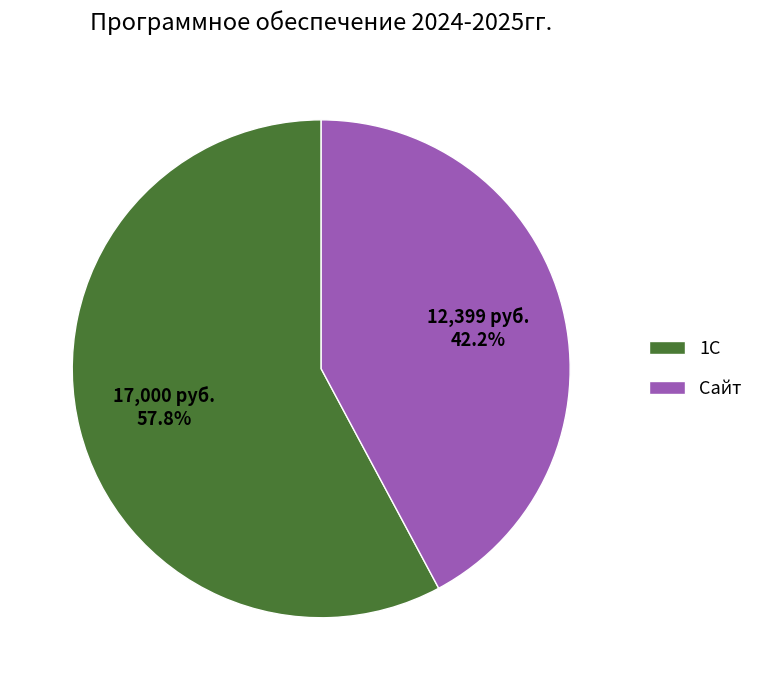

True or false: Сайт accounts for 42% of the total.

True